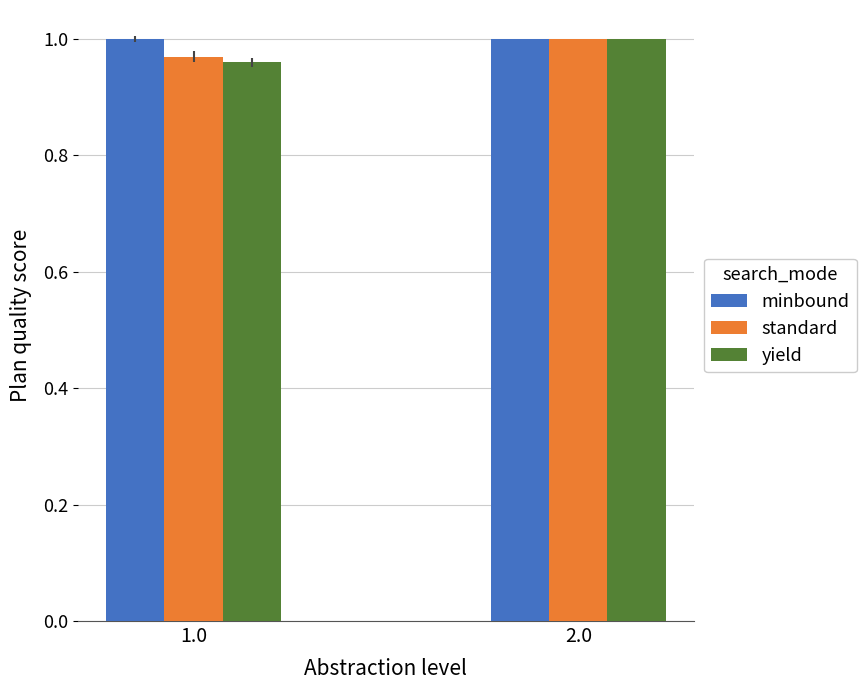

Is it true that minbound equals 1.0 at 2.0?

True